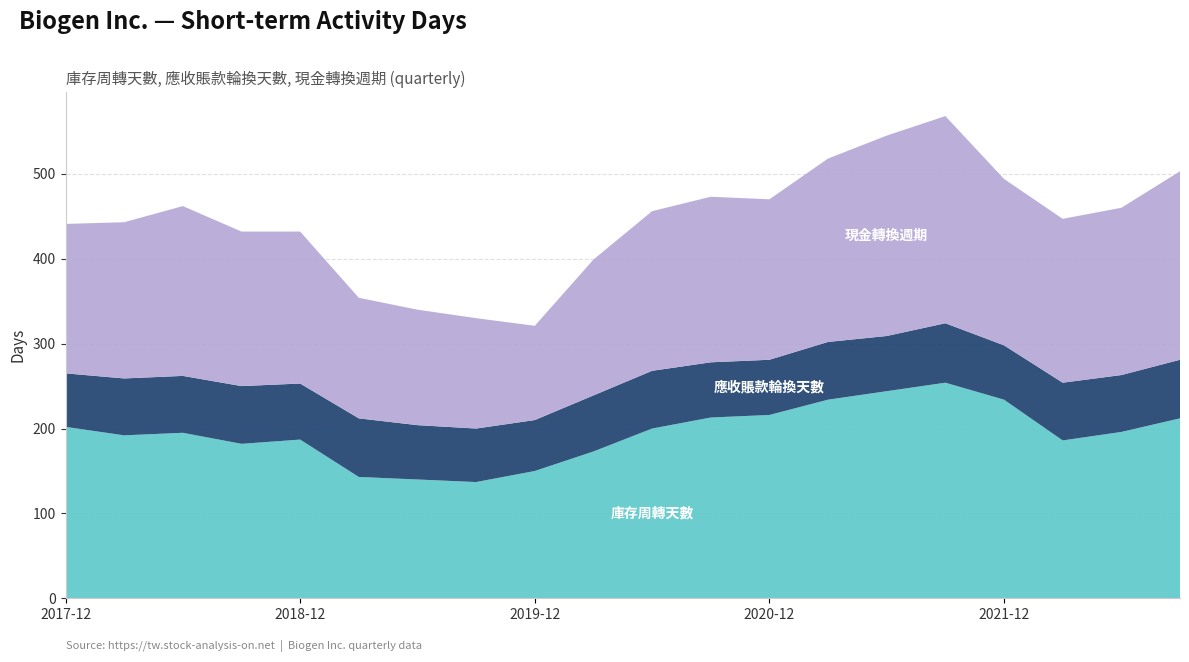

Reading right to left, extract all data points from this chart.

庫存周轉天數: 212	196	186	234	254	244	234	216	213	200	173	150	137	140	143	187	182	195	192	202
應收賬款輪換天數: 69	67	68	64	70	65	68	65	65	68	66	60	63	64	69	66	68	67	67	63
現金轉換週期: 222	197	193	196	244	236	216	189	195	188	160	111	130	136	142	179	182	200	184	176